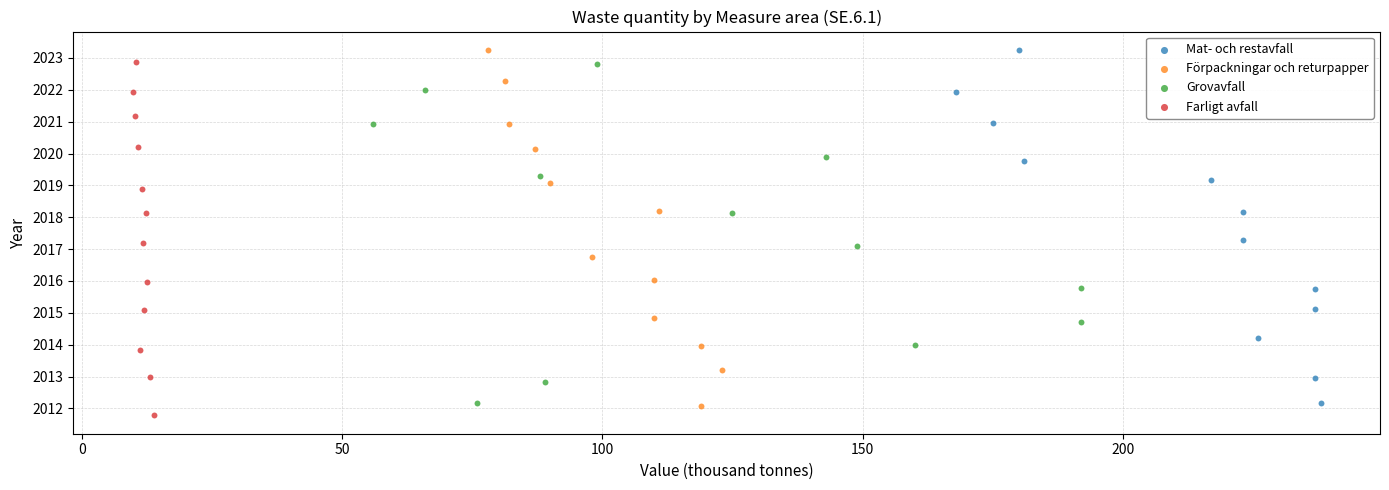

Which series has the largest Y range (max minus min)?

Förpackningar och returpapper